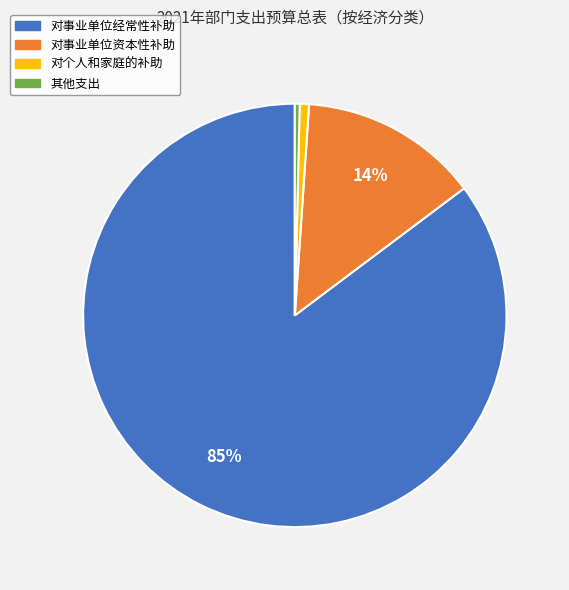

How many segments does this pie chart have?

4